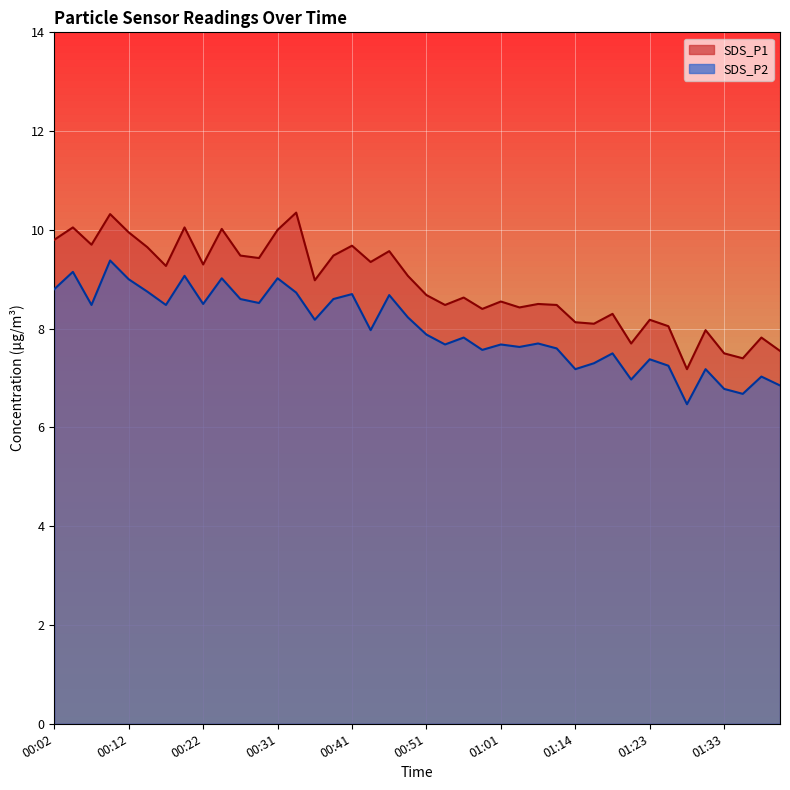

True or false: SDS_P1 and SDS_P2 intersect in this chart.

False